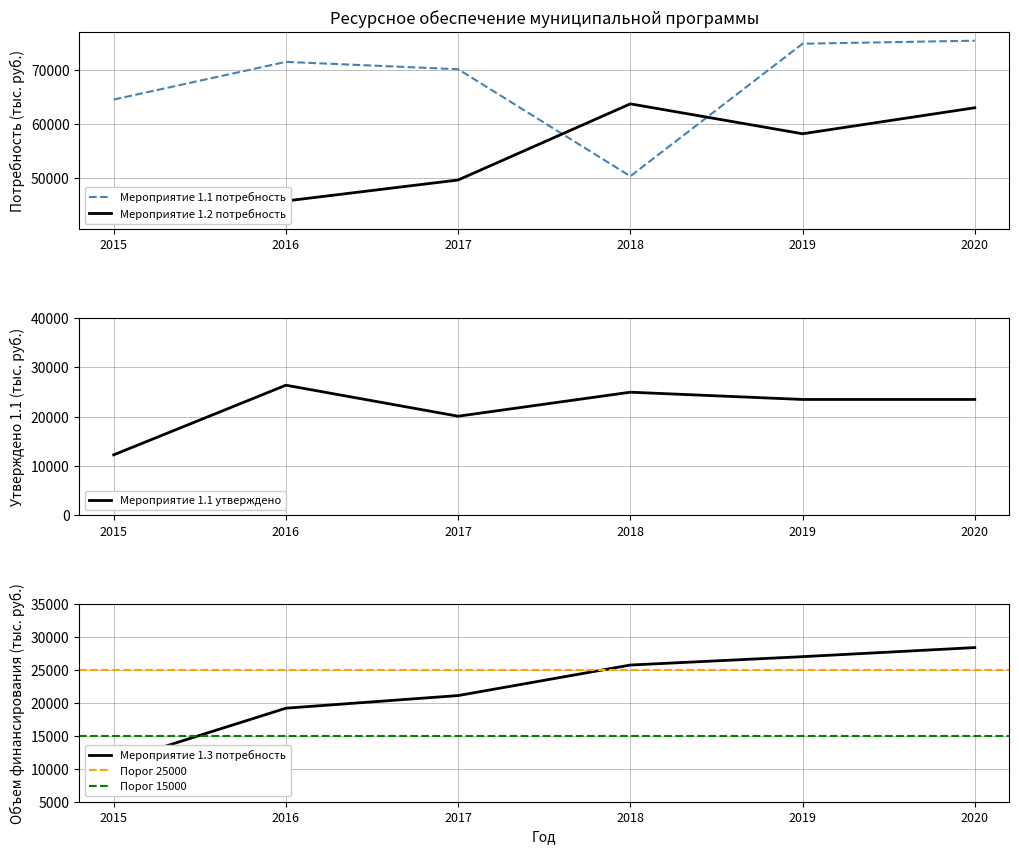

Is the value of Мероприятие 1.1 потребность at 2019 greater than the value of Мероприятие 1.2 потребность at 2015?

Yes